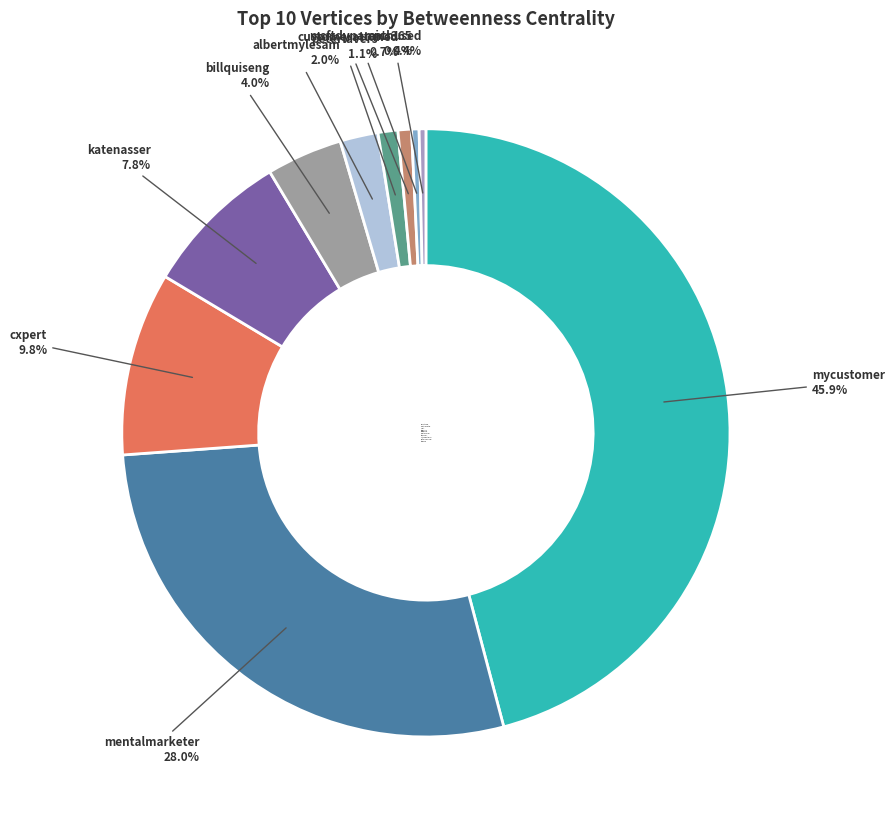

What percentage do customerattuned and mentalmarketer together represent?

28.7%